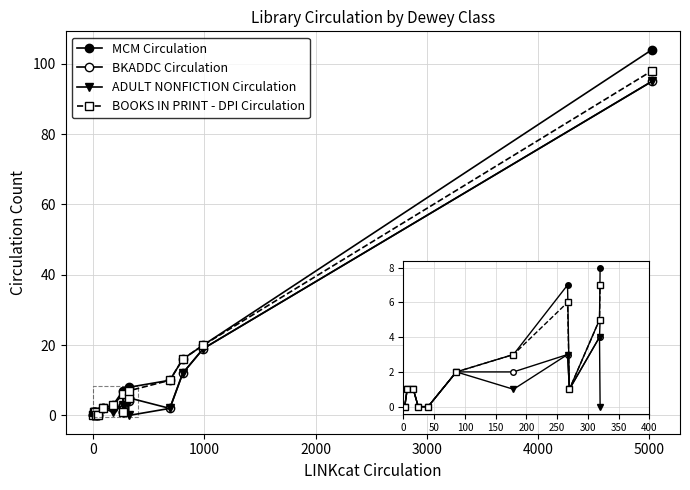

At which category is the sum across all series the highest?

14